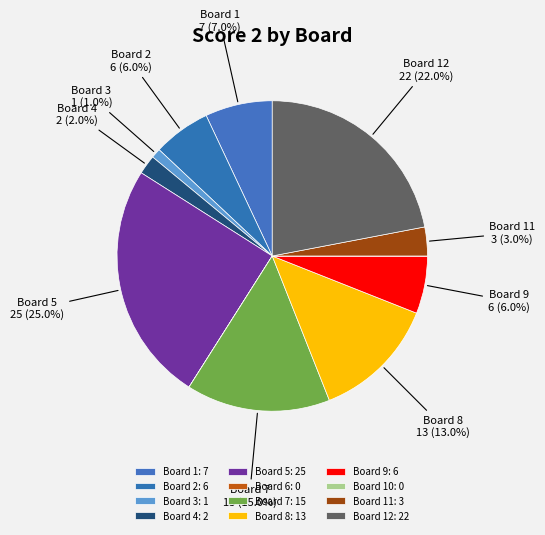

How many slices are in this pie chart?

12